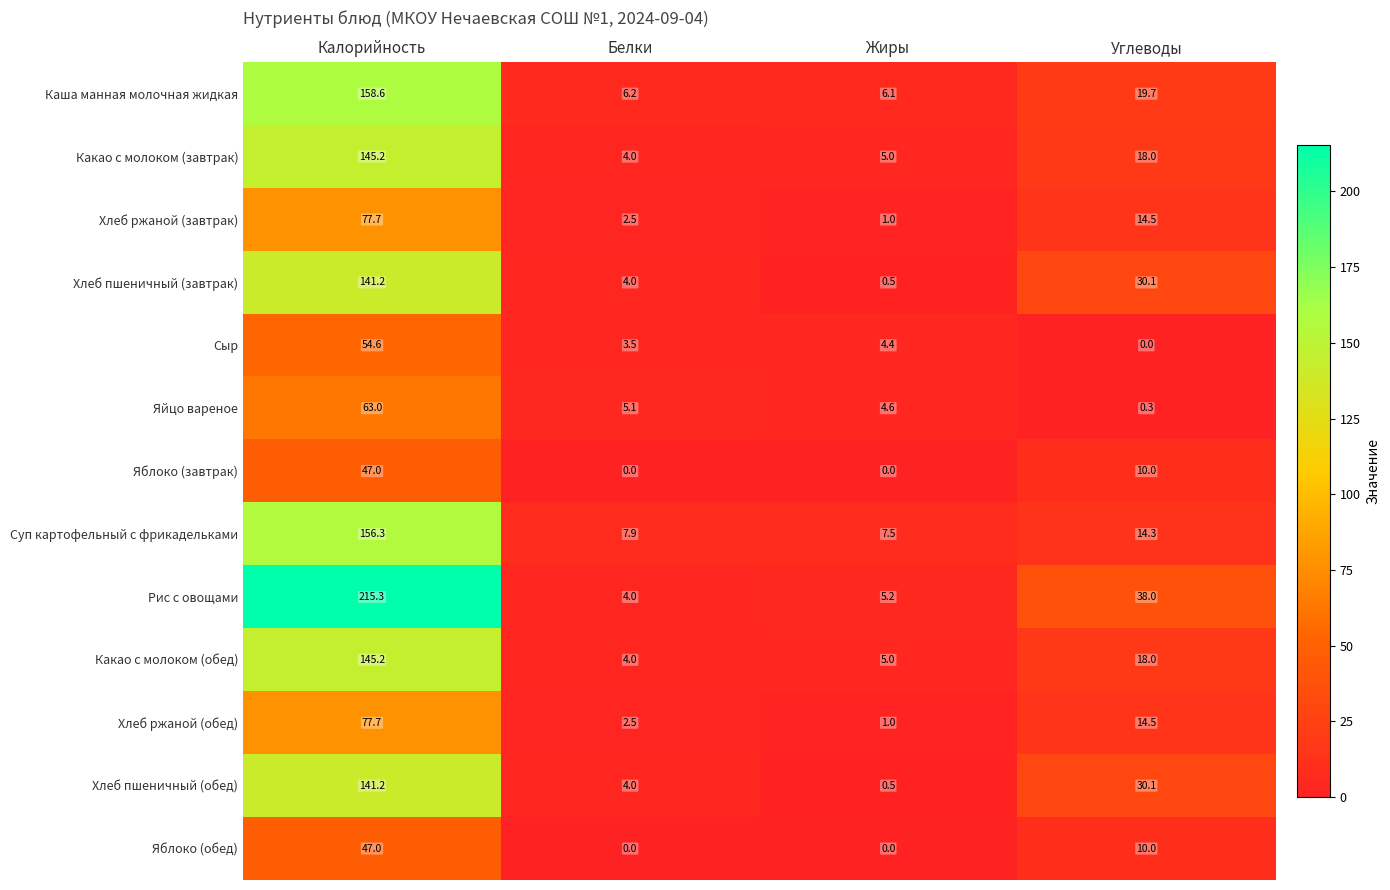

Is it true that Хлеб пшеничный (завтрак) equals 4.0 at Белки?

True